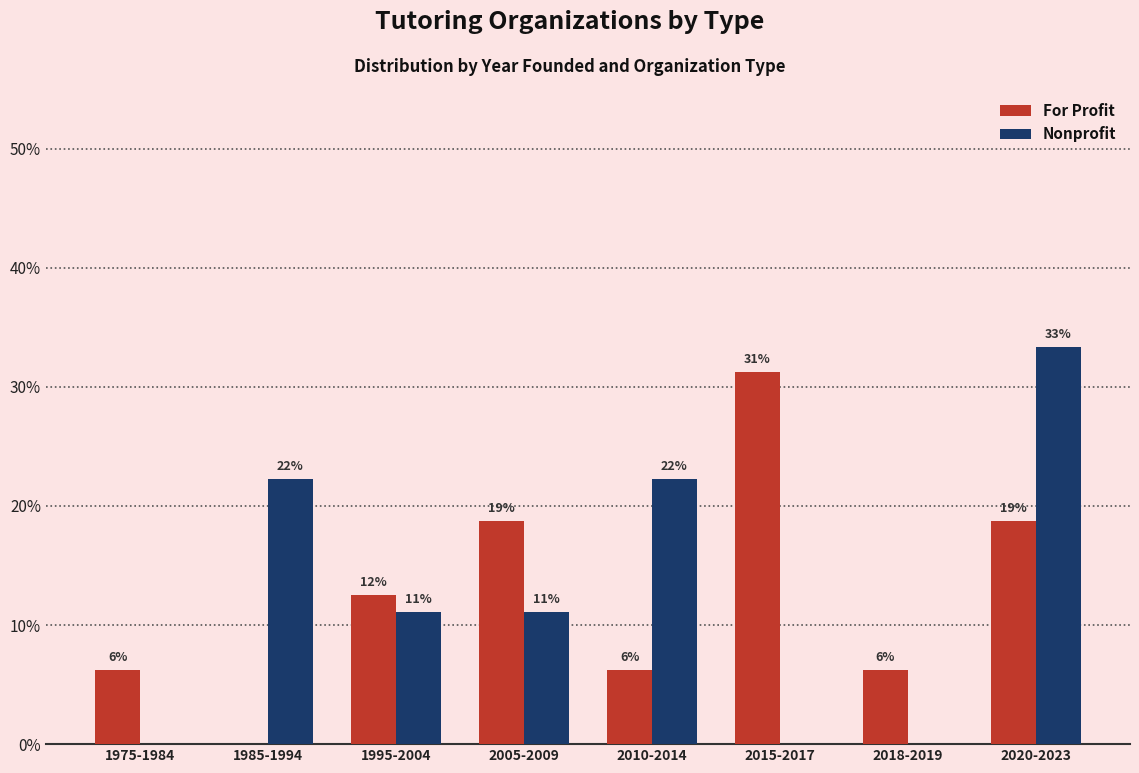

At how many categories does at least one series exceed 17?

5